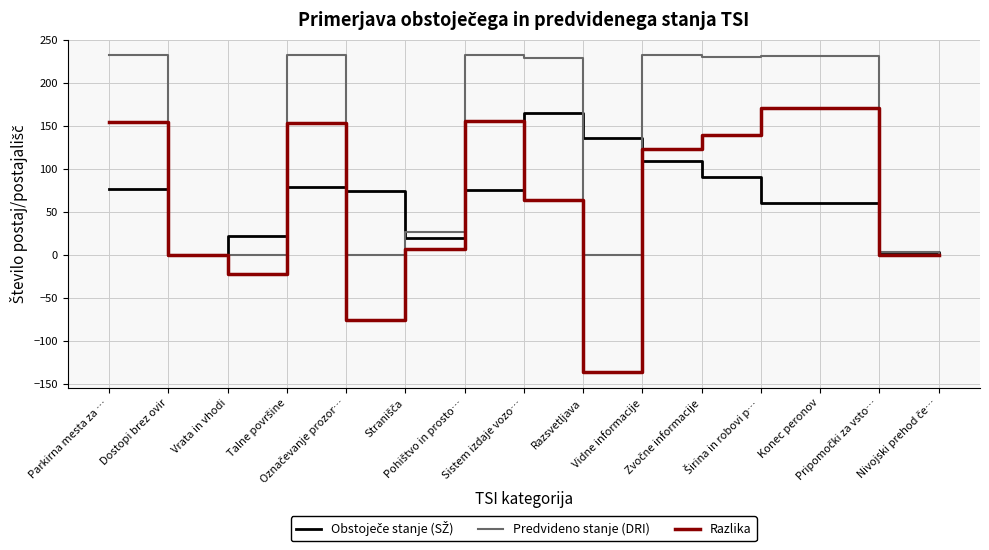

Which series has the largest total across all categories?

Predvideno stanje (DRI)